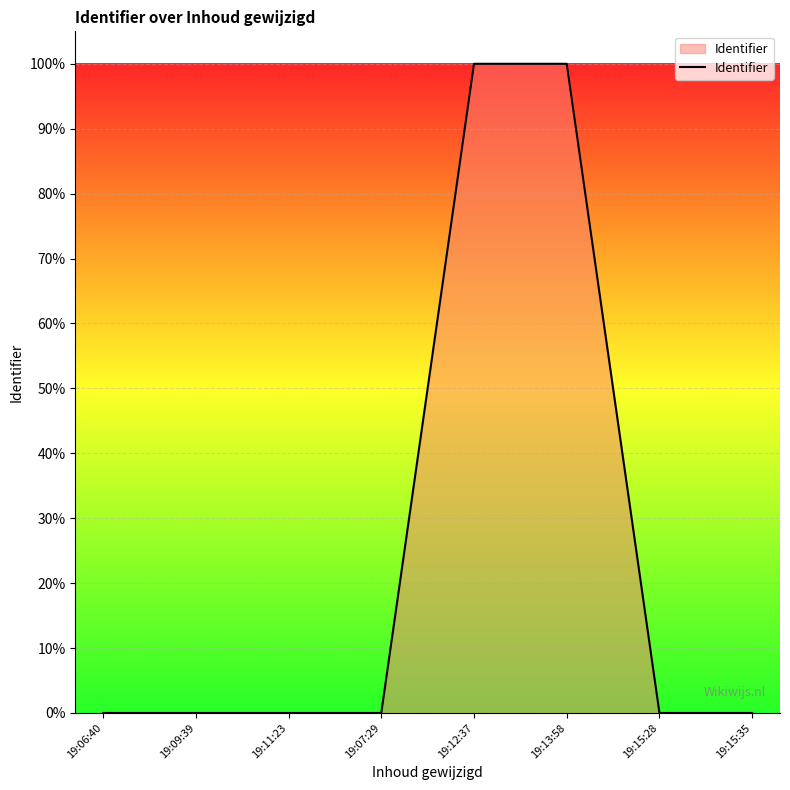

What position from the left is 19:15:35?

8